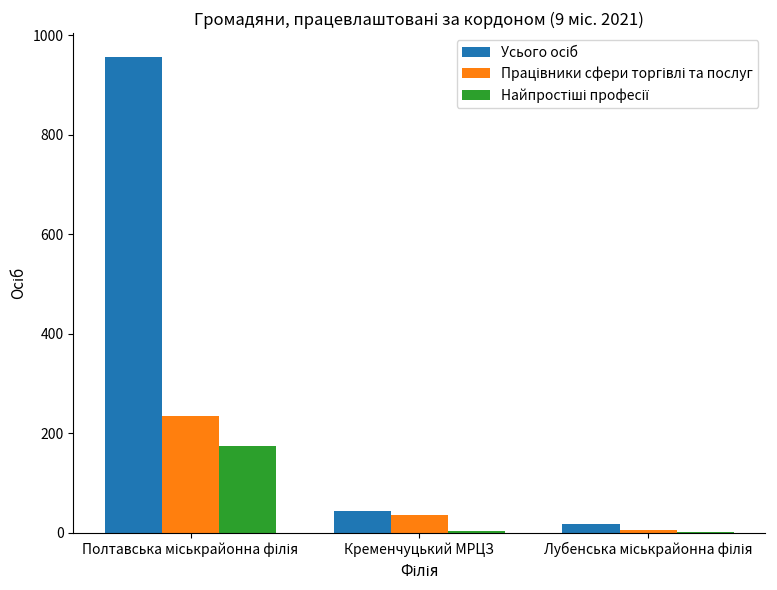

How many groups of bars are there?

3